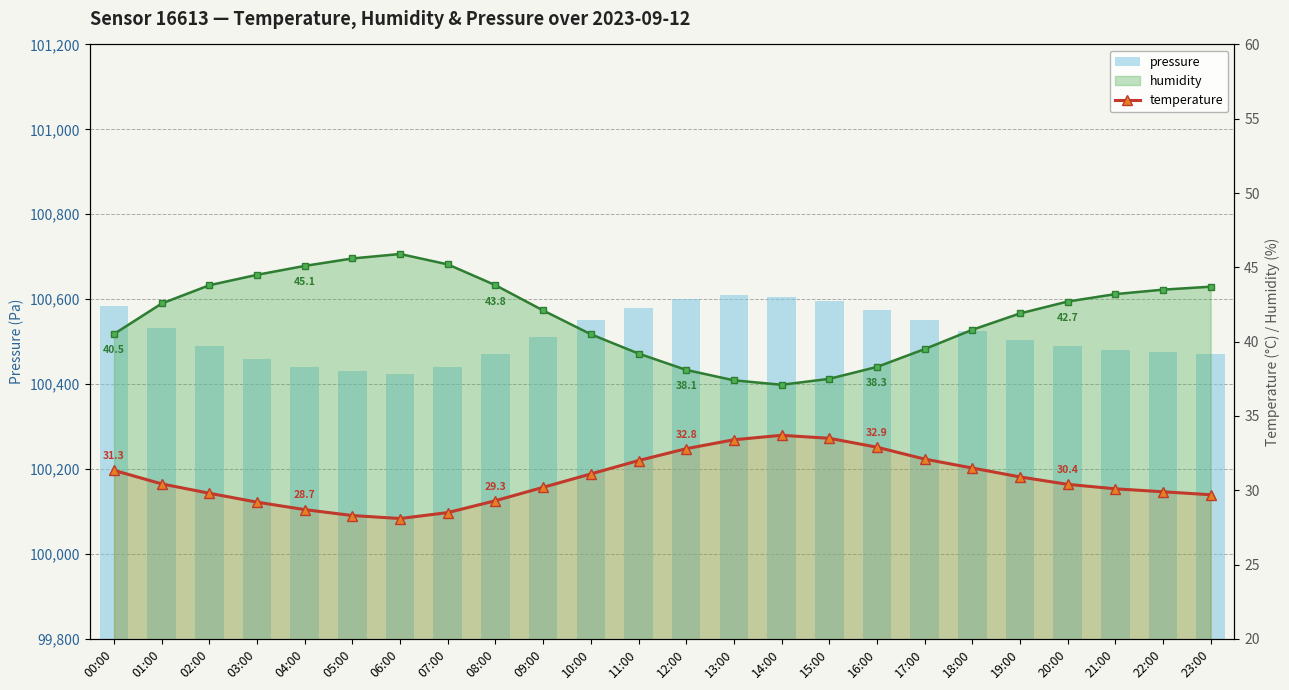

List the labels in order of pressure value, largest first.

13:00, 14:00, 12:00, 15:00, 00:00, 11:00, 16:00, 10:00, 17:00, 01:00, 18:00, 09:00, 19:00, 02:00, 20:00, 21:00, 22:00, 08:00, 23:00, 03:00, 04:00, 07:00, 05:00, 06:00